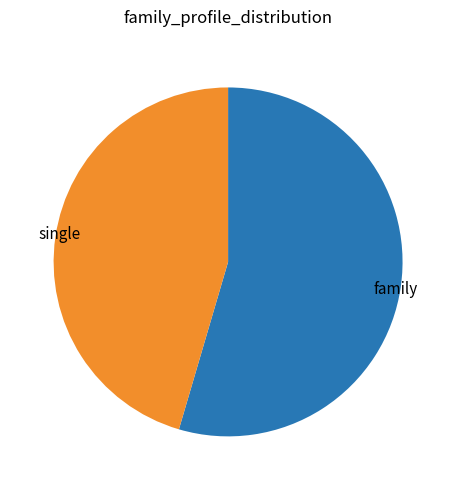

Rank the categories by value from lowest to highest.

single, family